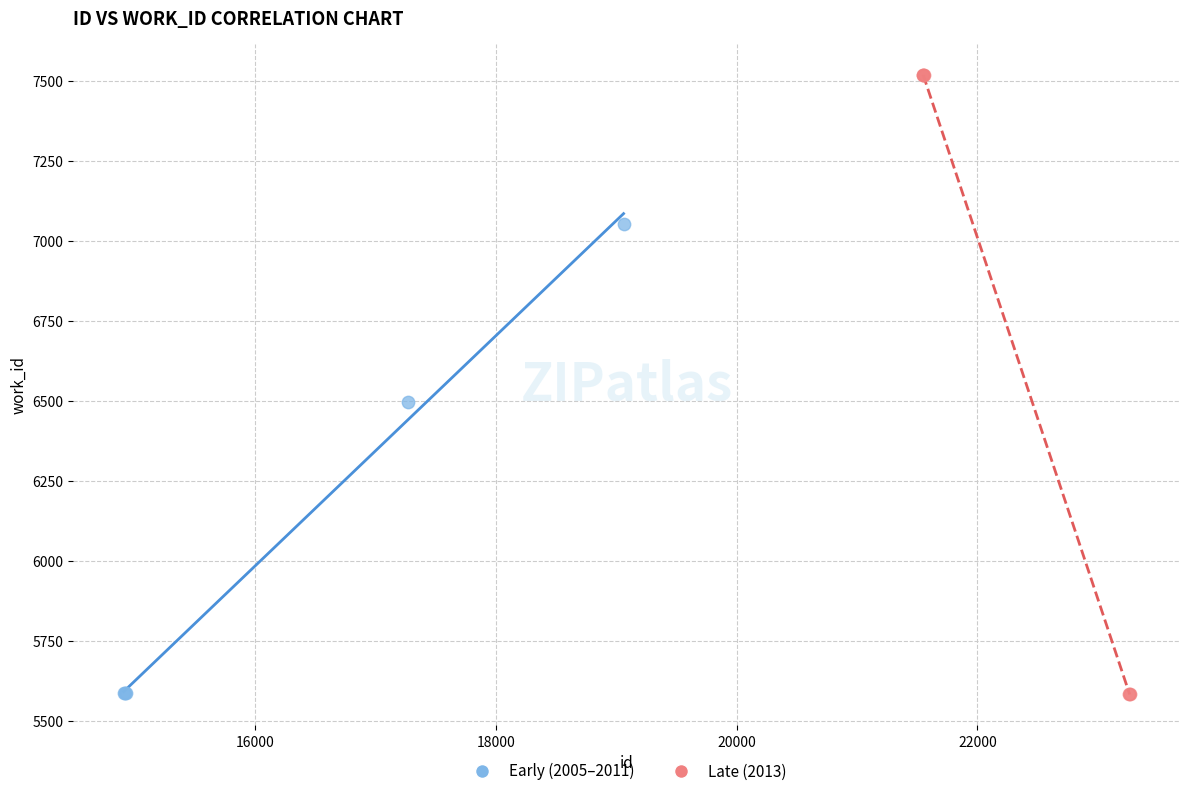

Which series contains the highest Y value?

Late (2013)